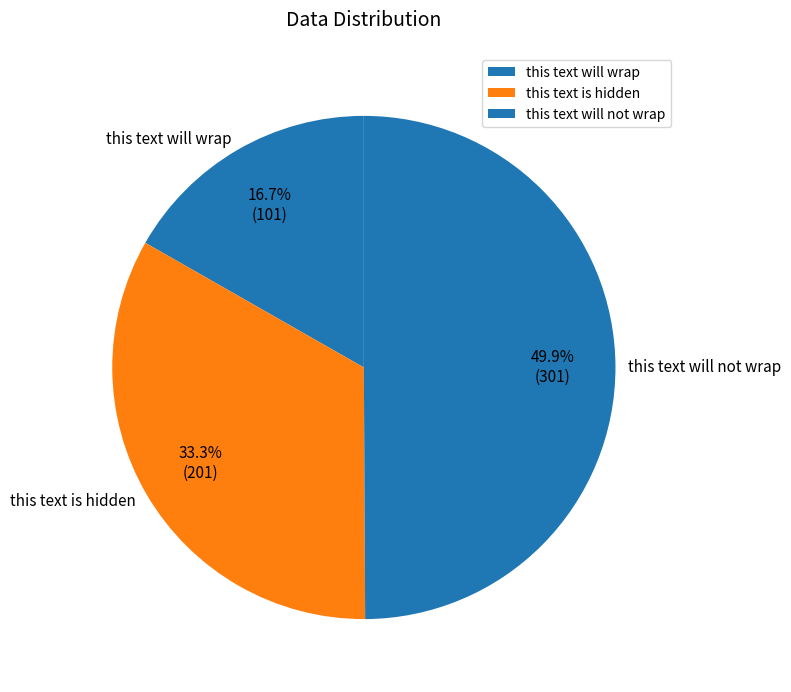

Does this text is hidden represent more than half of the total?

No